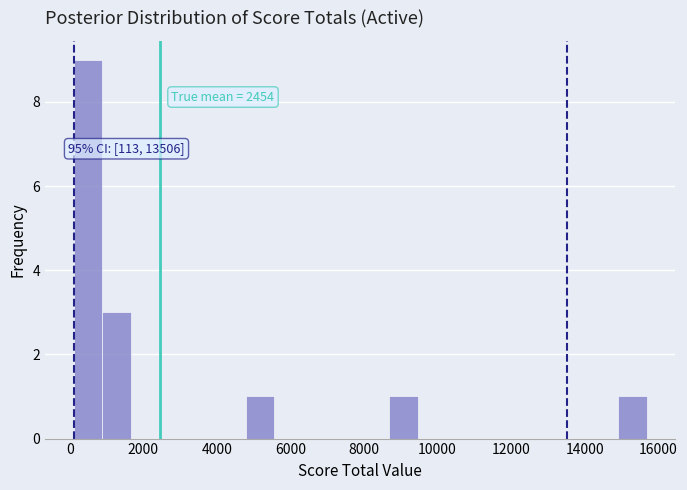

Around what value on the x-axis is the tallest bar? Give the approximate position of its centre, as read against the axis.

400